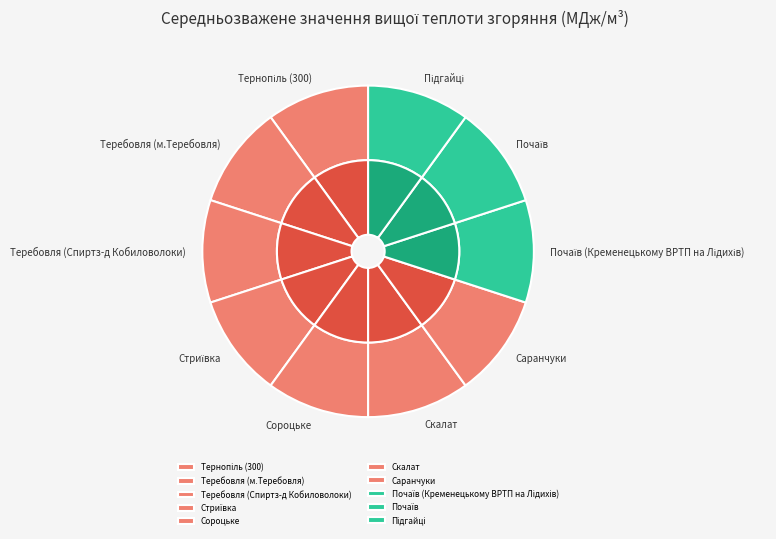

Is Саранчуки the majority of the pie?

No